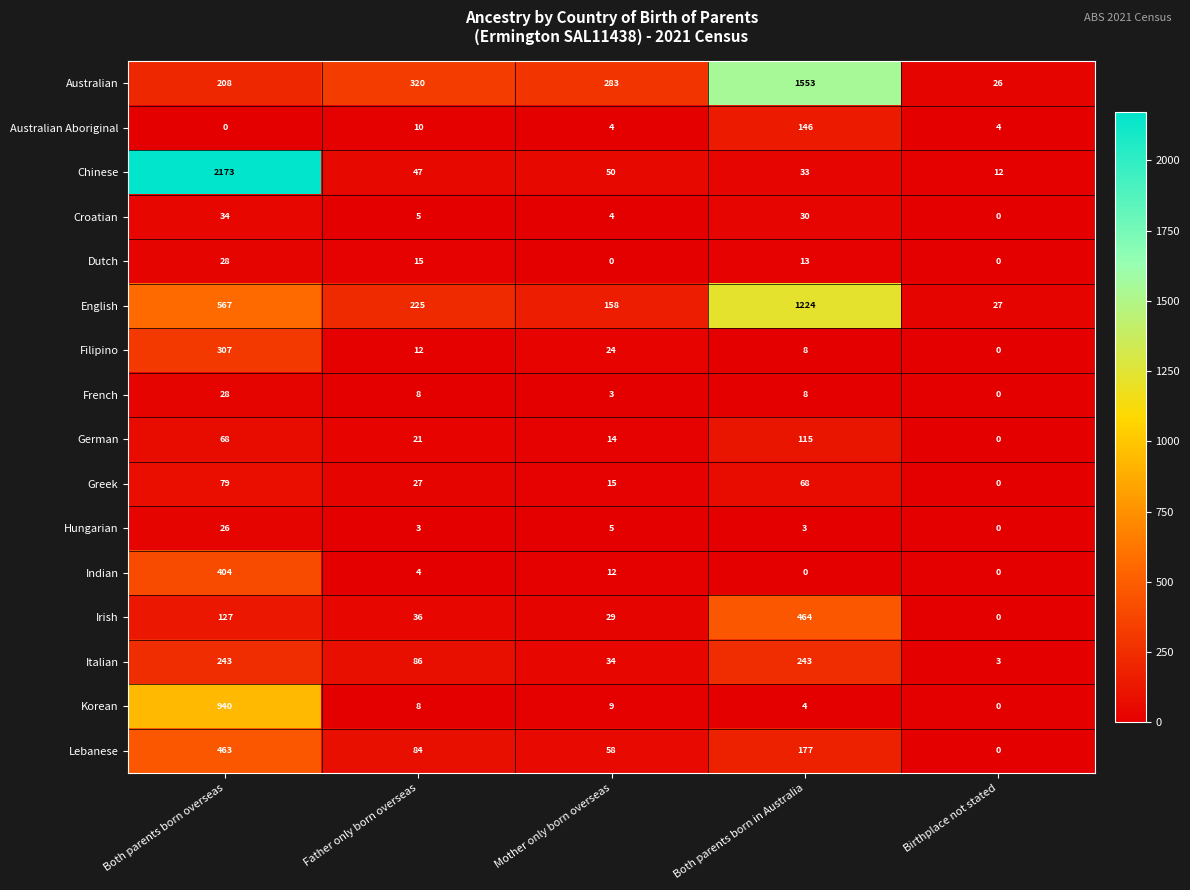

What is the total value across all series at Birthplace not stated?

72